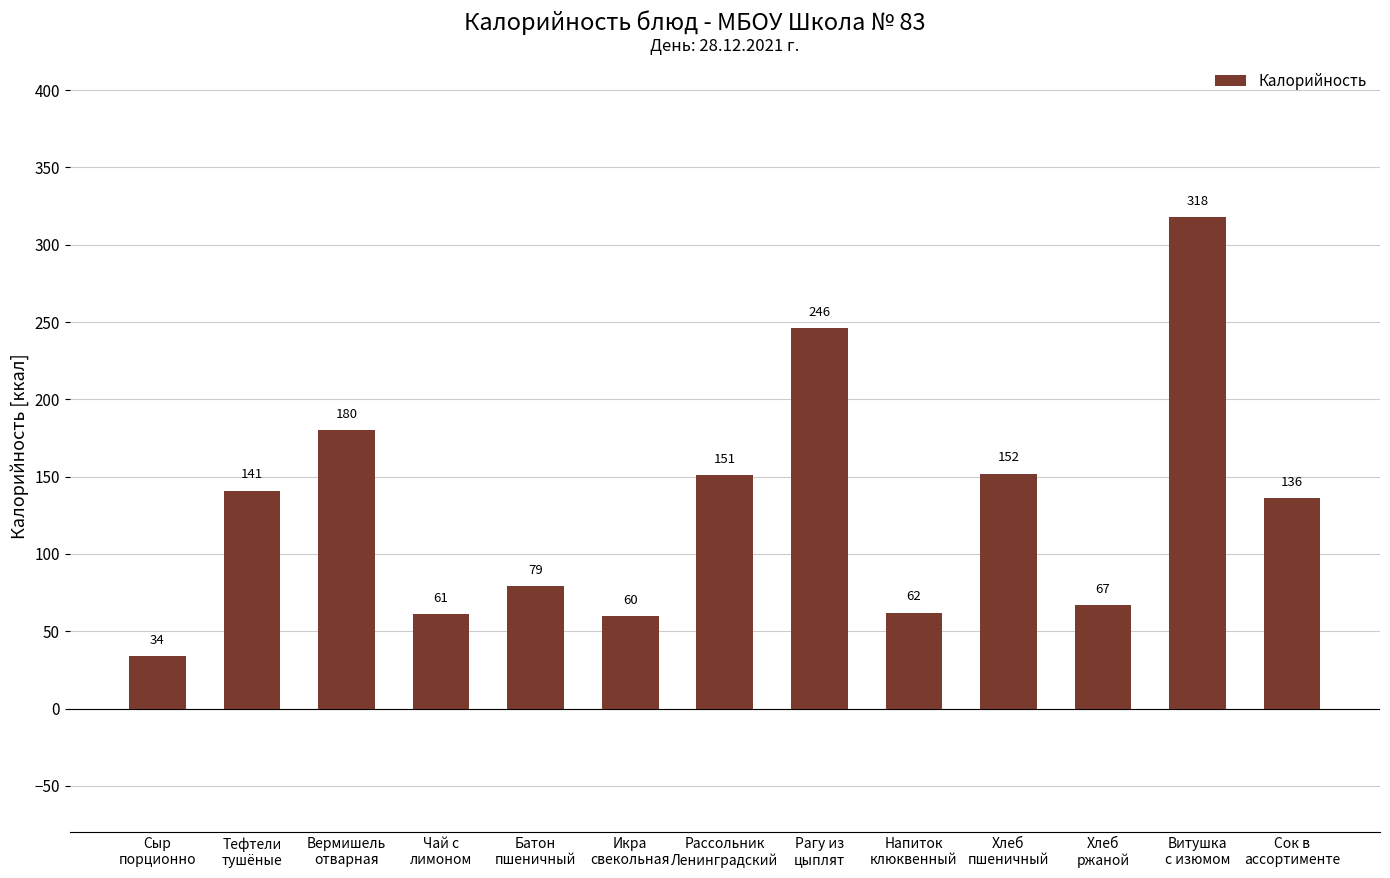

What is the sum of the values at Рассольник
Ленинградский and Витушка
с изюмом?

469